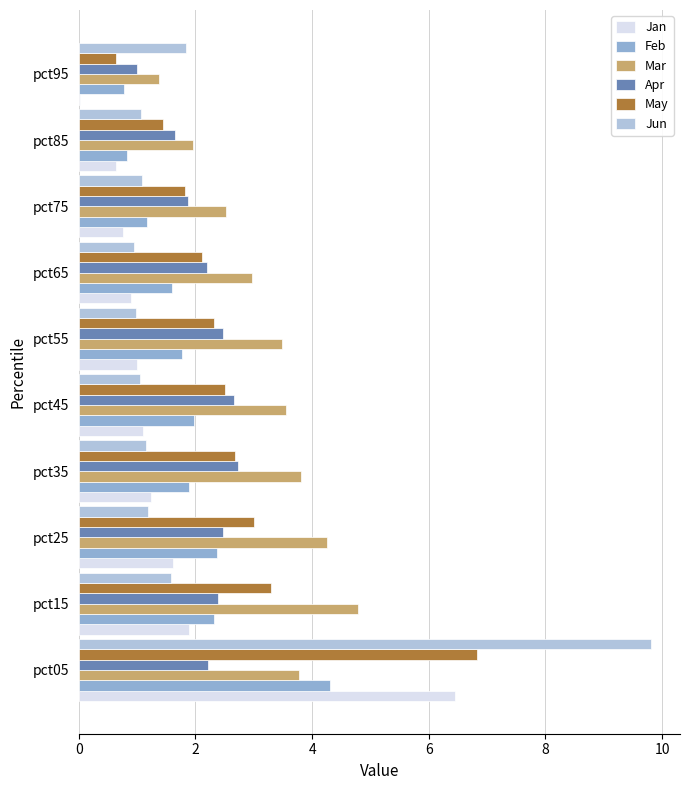

Which series changed the most between pct25 and pct65?

Mar